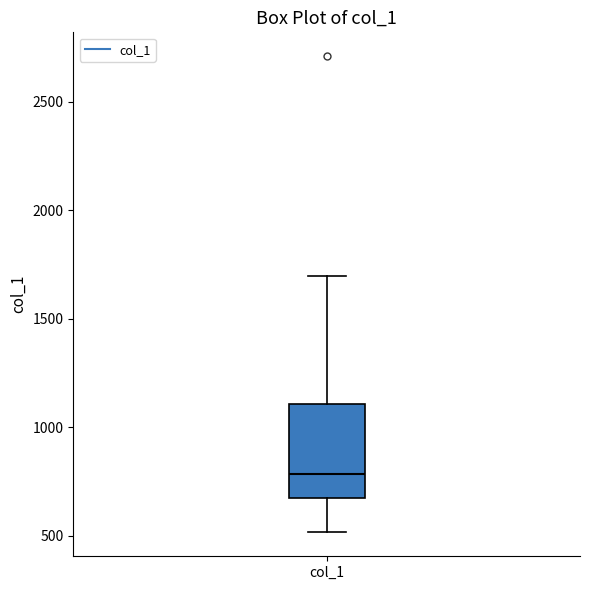

Read this box plot against the y-axis: the position of the median line, the range covered by the box, and the ends of both whiskers. The values are not printed on the chart, so give them approximately, as read against the axis.

median 800, box 700 to 1100, whiskers 500 to 1700